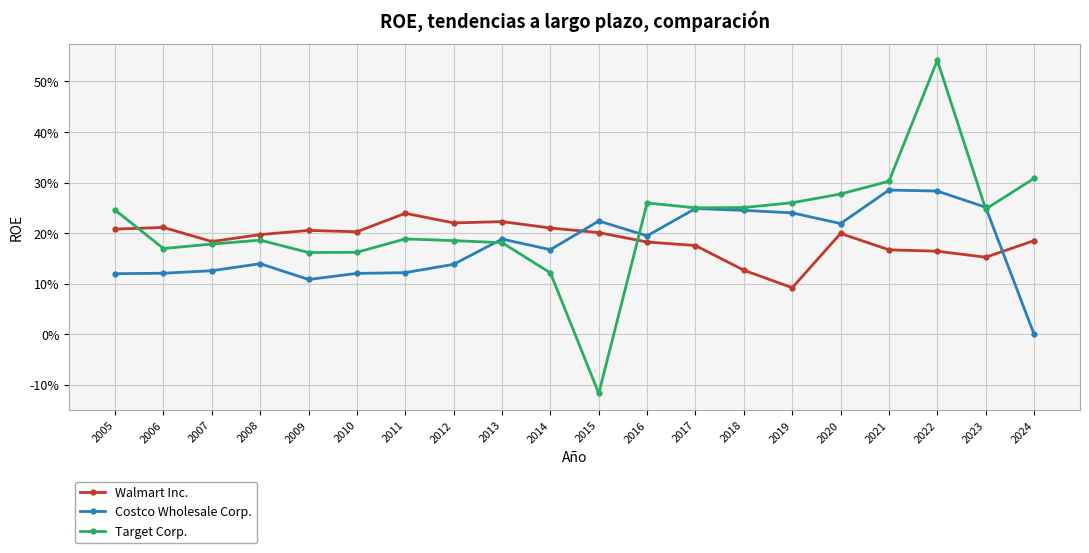

Is this an area chart (filled region under the line)?

No